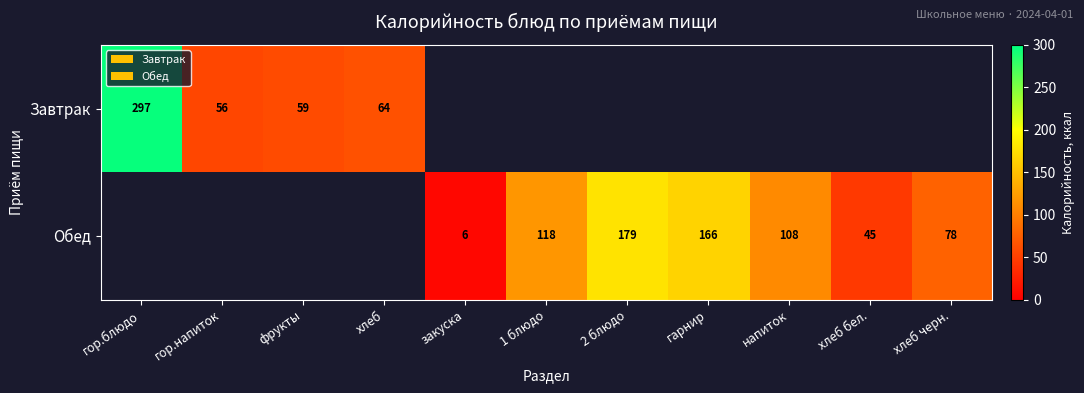

The value of Обед at хлеб черн. is 78. True or false?

True